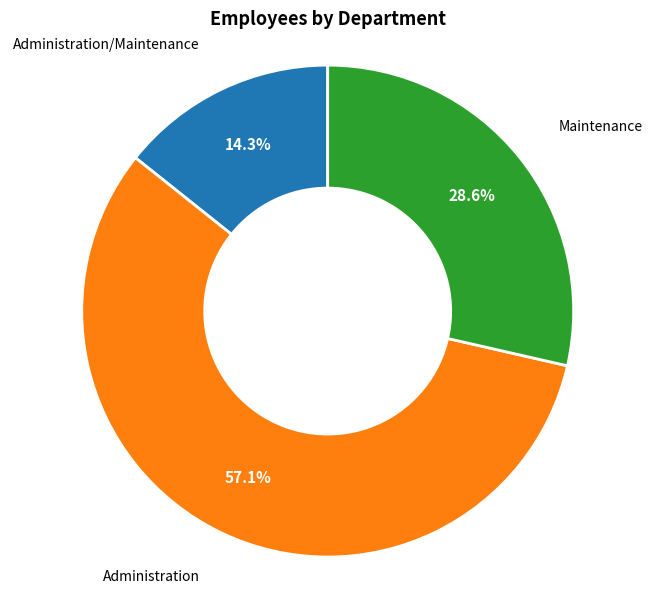

Is there a majority slice in this chart?

Yes